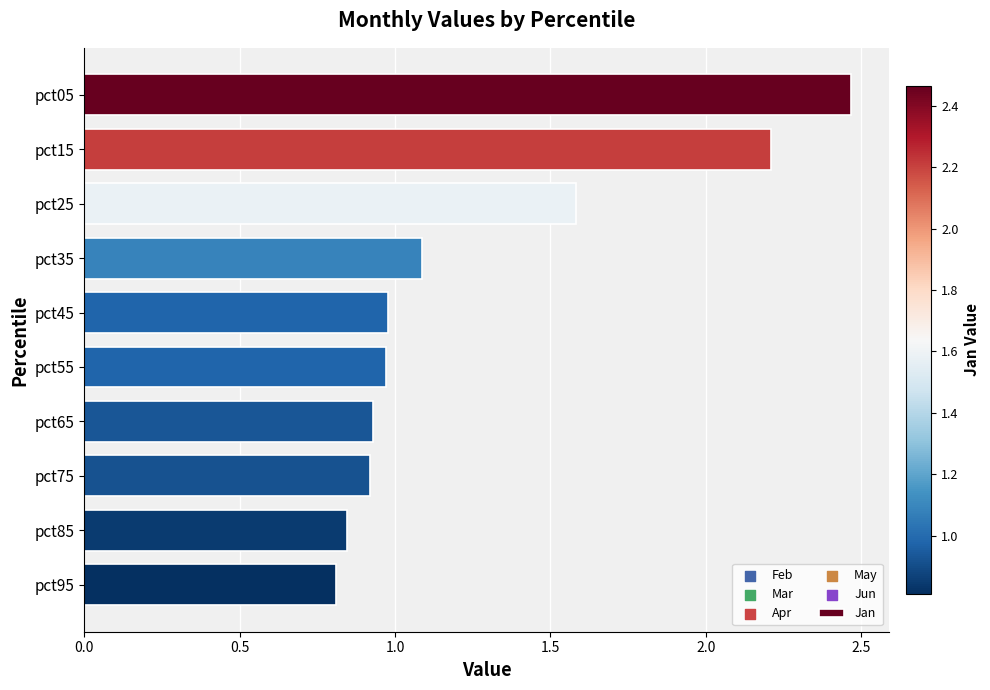

Approximately how many times larger is the value at pct55 compared to pct15?

0.4